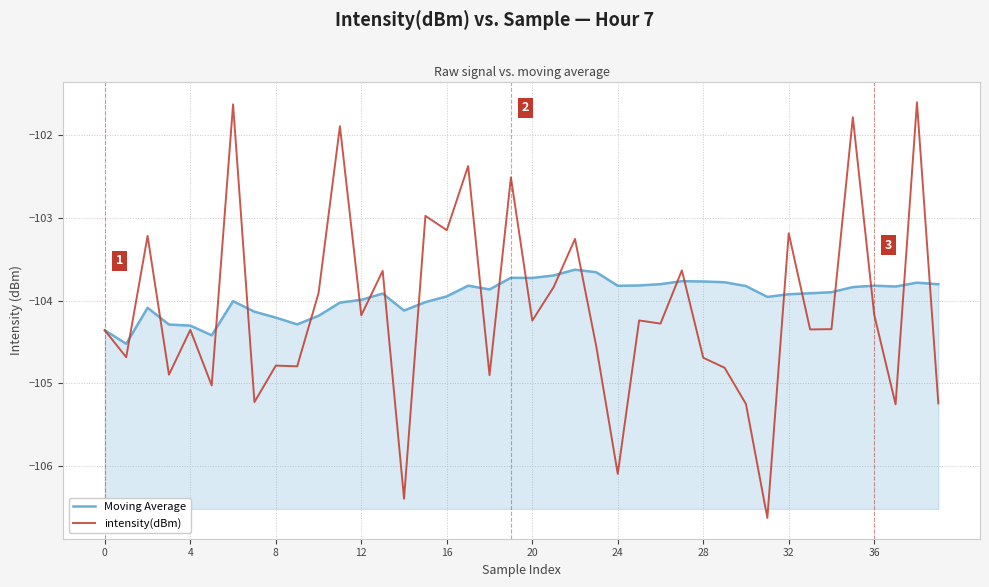

What is the highest value of the Moving Average series?

-103.6